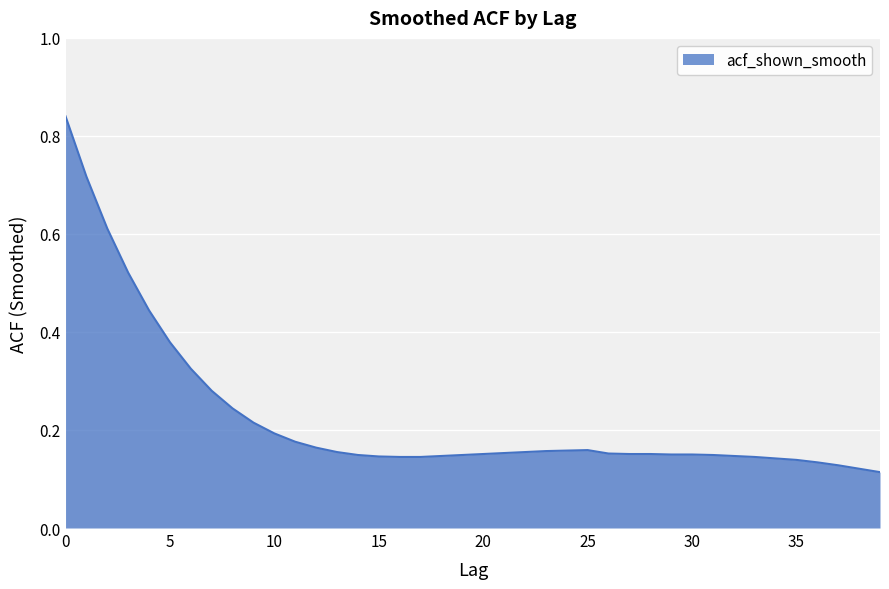

How many categories are shown in the chart?

40